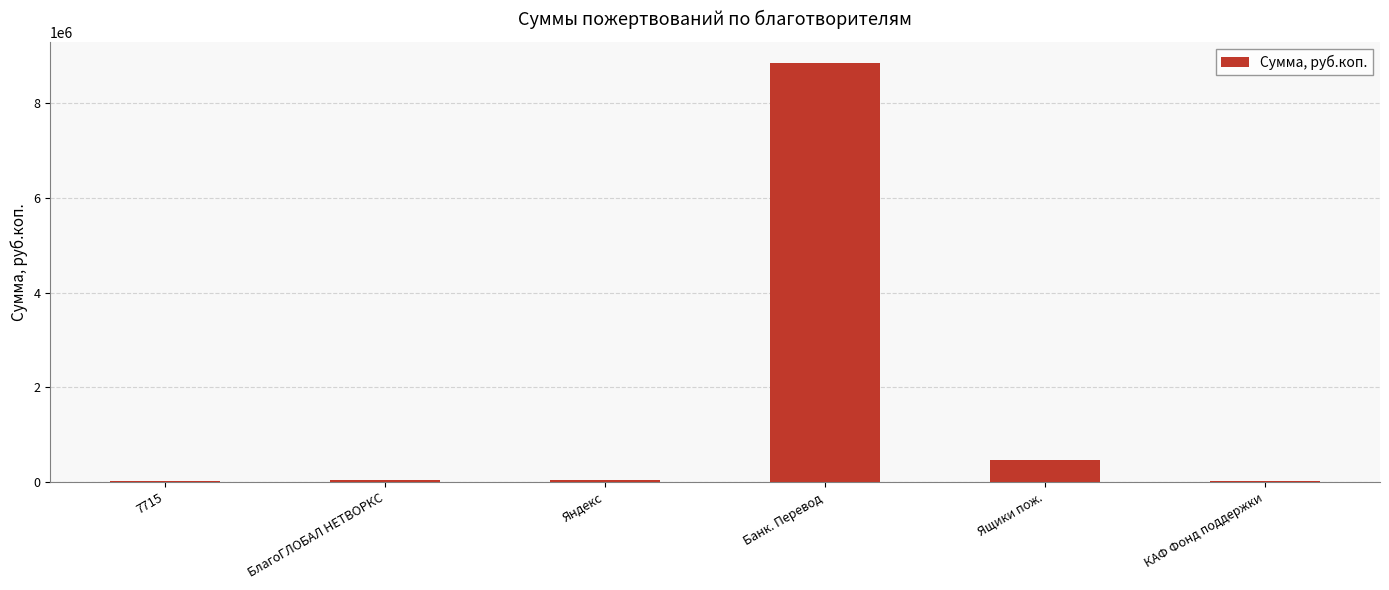

What position from the right is КАФ Фонд поддержки?

1